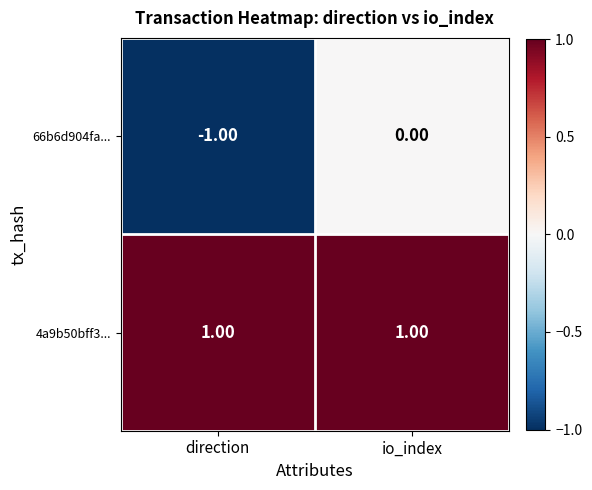

Which category has the lowest value in the 66b6d904fa... series?

direction